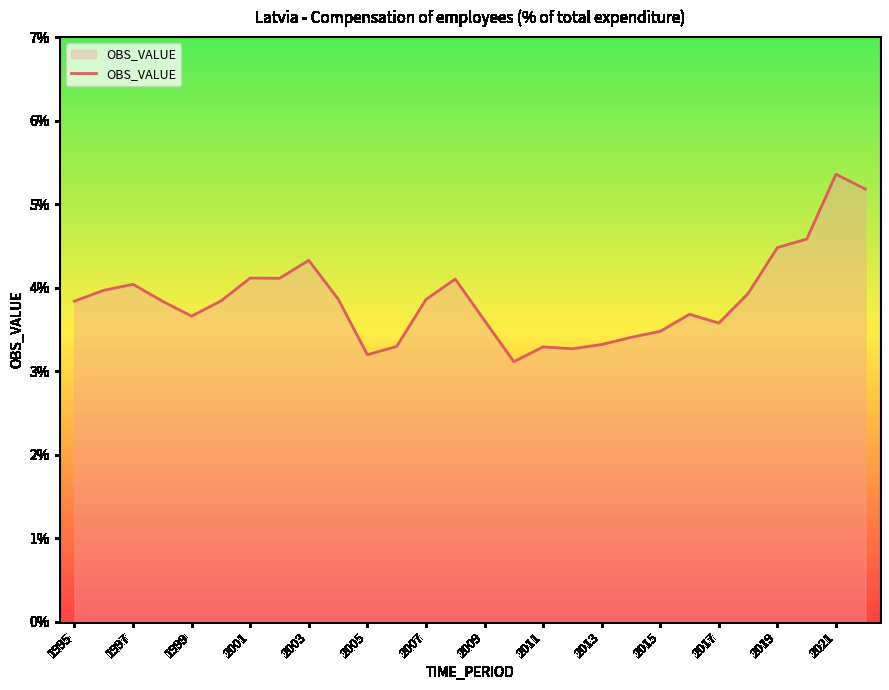

Count the number of categories in the chart.

28